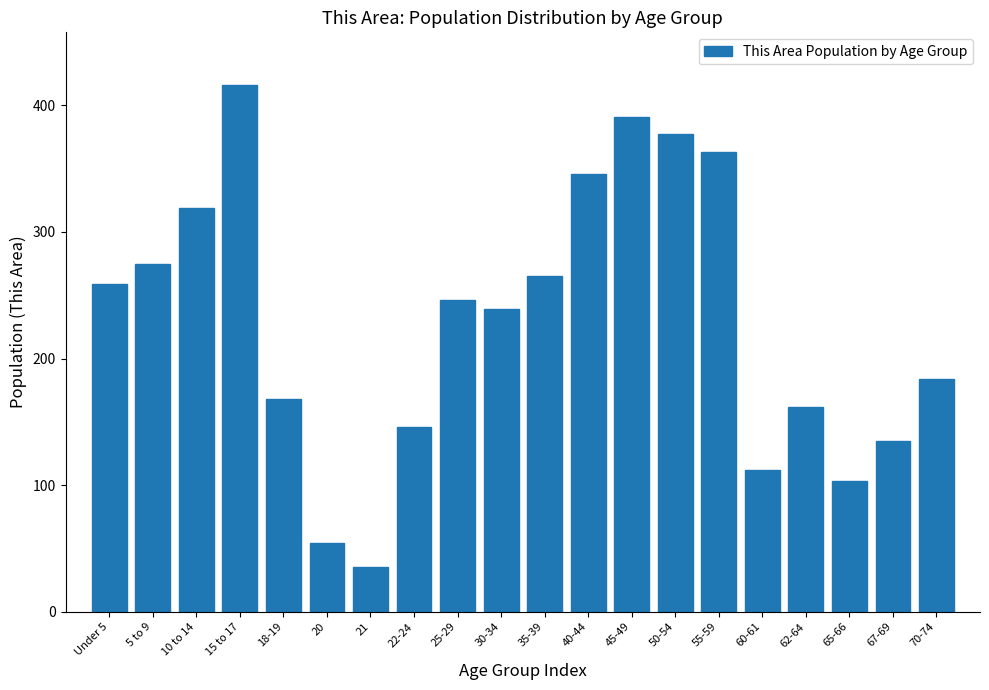

Reading left to right, list all the values displayed in this chart.

259	275	319	416	168	54	35	146	246	239	265	346	391	377	363	112	162	103	135	184